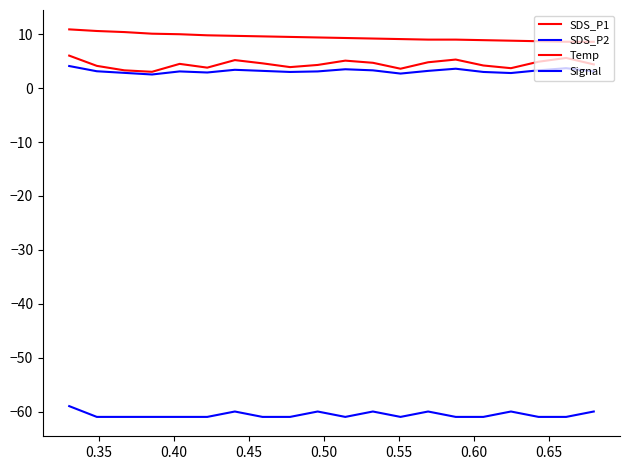

True or false: SDS_P2 and Signal cross at least once.

False